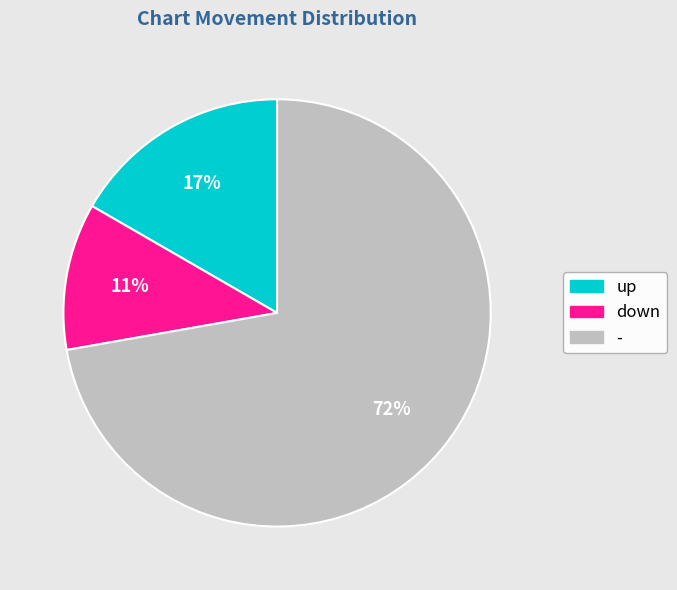

Approximately how many times larger is the value at up compared to down?

1.5